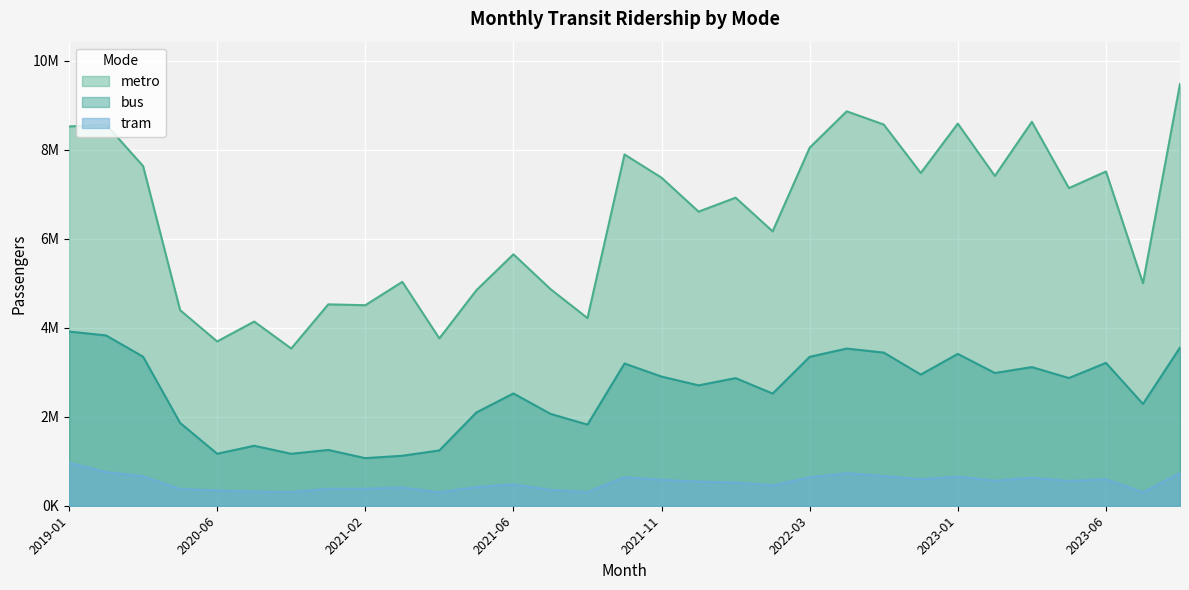

At which label does metro first exceed 6920698?

2019-01